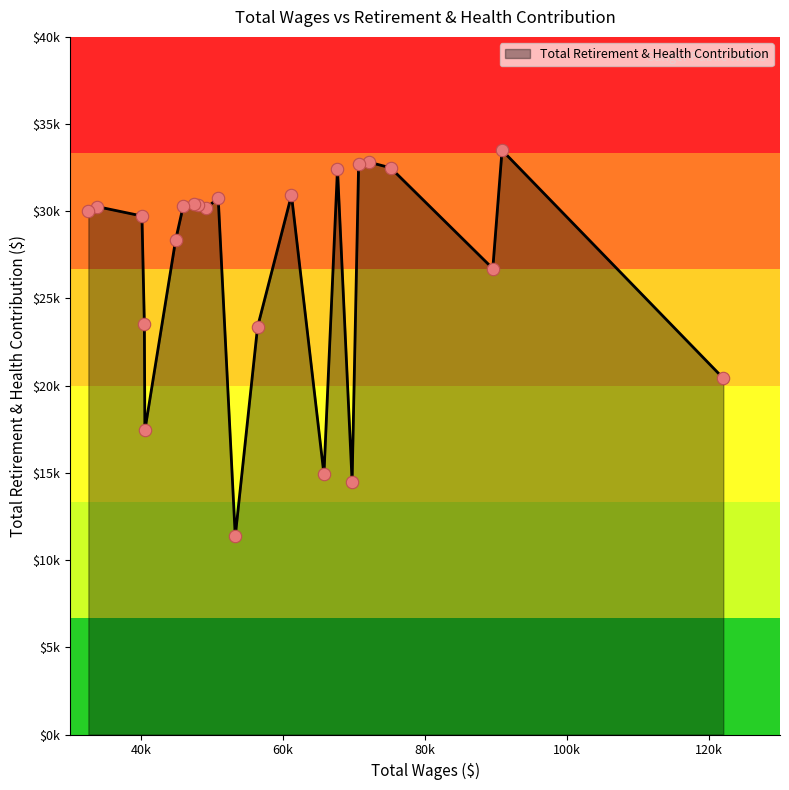

Does the chart have visible grid lines?

No